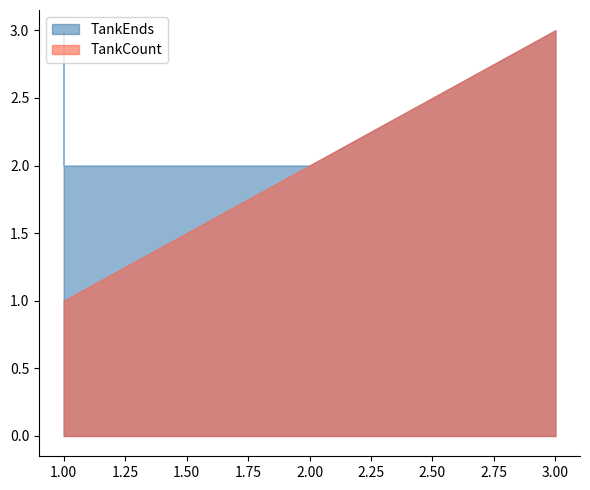

What is the difference between the maximum and minimum values in the TankCount series?

2